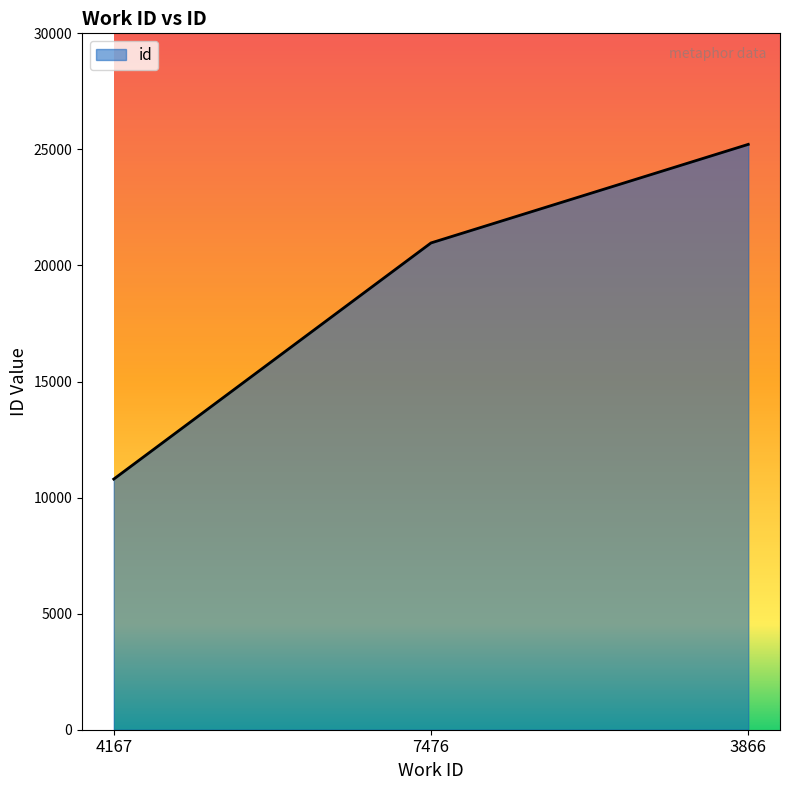

Does the chart have visible grid lines?

No